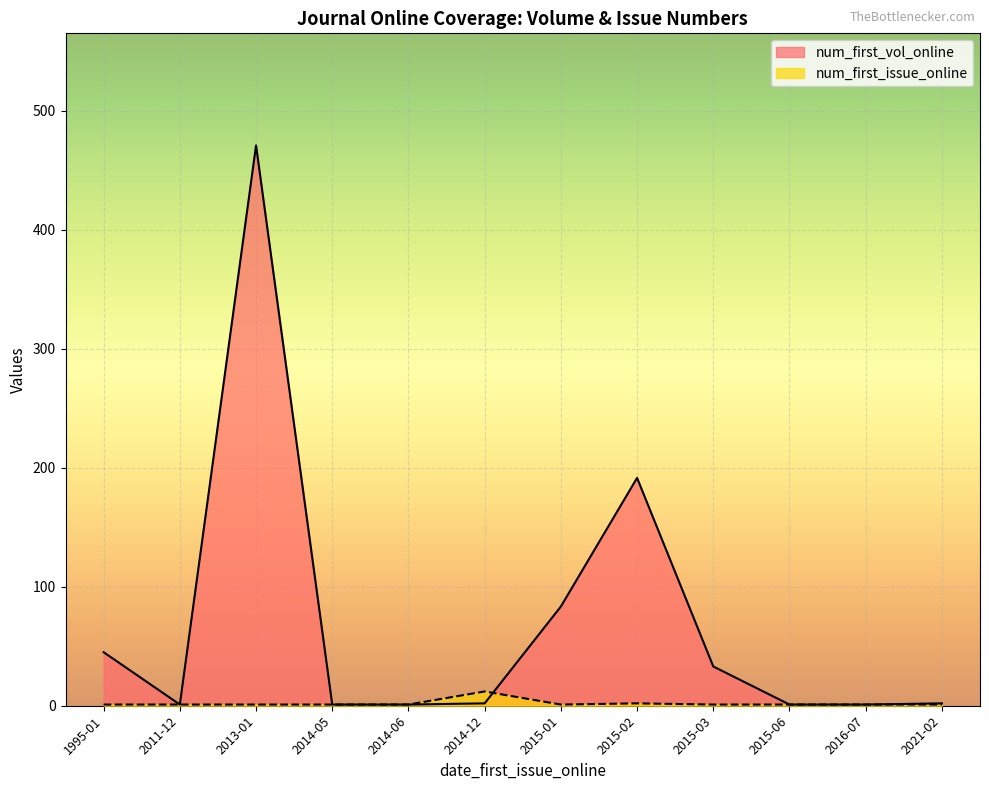

What are all the series names shown in the legend?

num_first_vol_online, num_first_issue_online